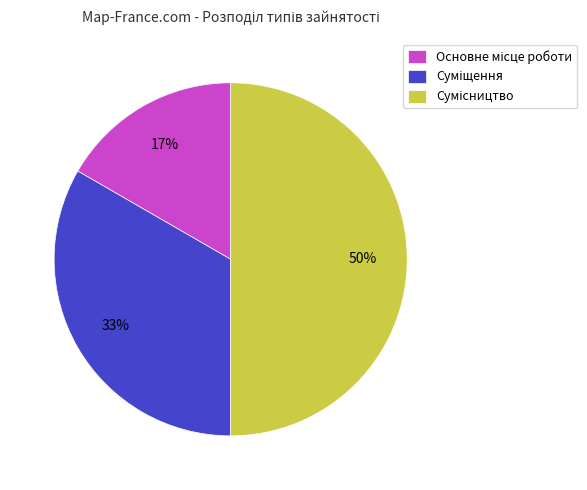

To the nearest percent, what is the difference between the largest and smallest slice percentages?

33%